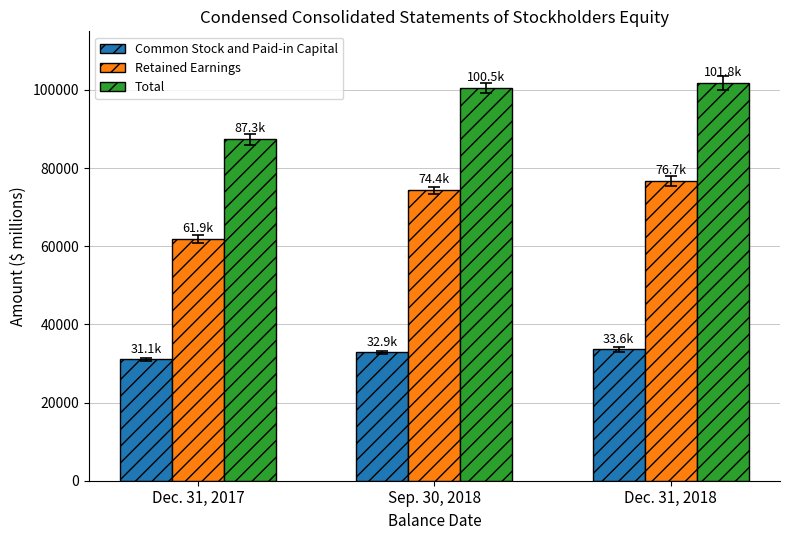

Is it true that Retained Earnings equals 74366 at Sep. 30, 2018?

True